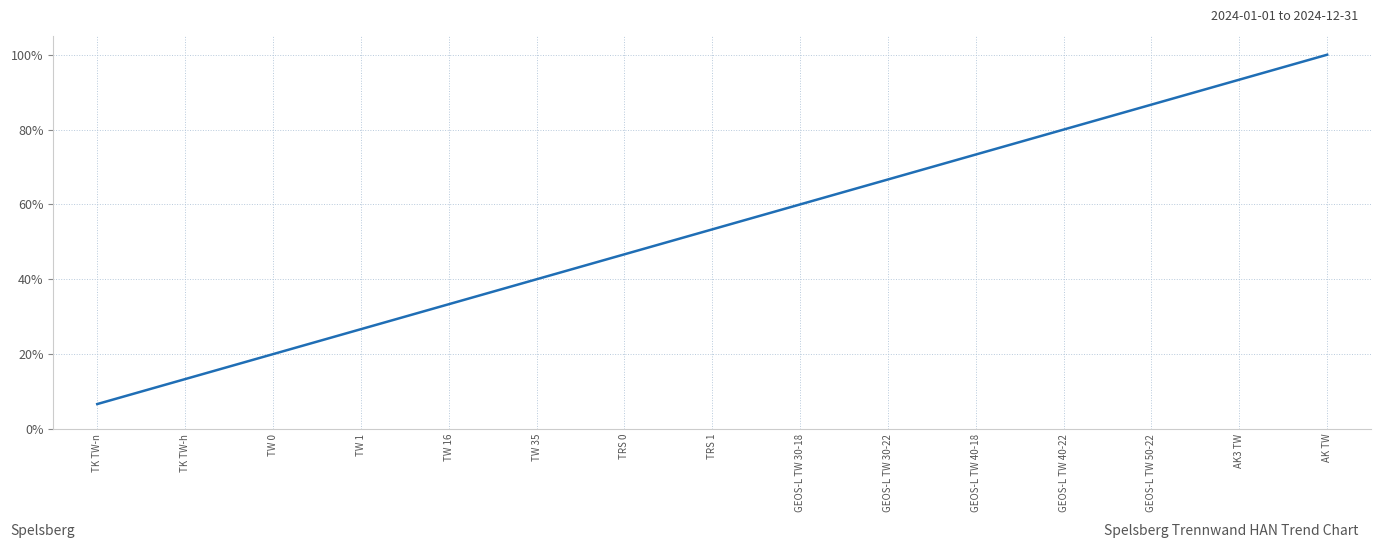

List the labels in order of value, largest first.

AK TW, AK3 TW, GEOS-L TW 50-22, GEOS-L TW 40-22, GEOS-L TW 40-18, GEOS-L TW 30-22, GEOS-L TW 30-18, TRS 1, TRS 0, TW 35, TW 16, TW 1, TW 0, TK TW-h, TK TW-n